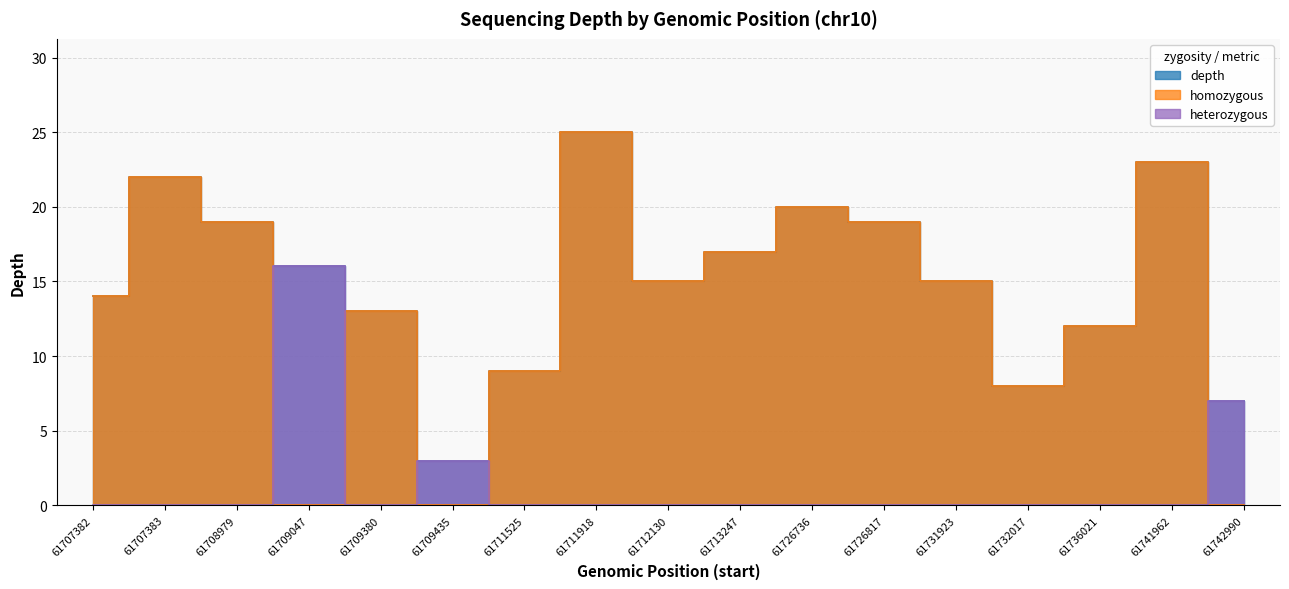

True or false: homozygous has a value of 3 at 61711525.

False